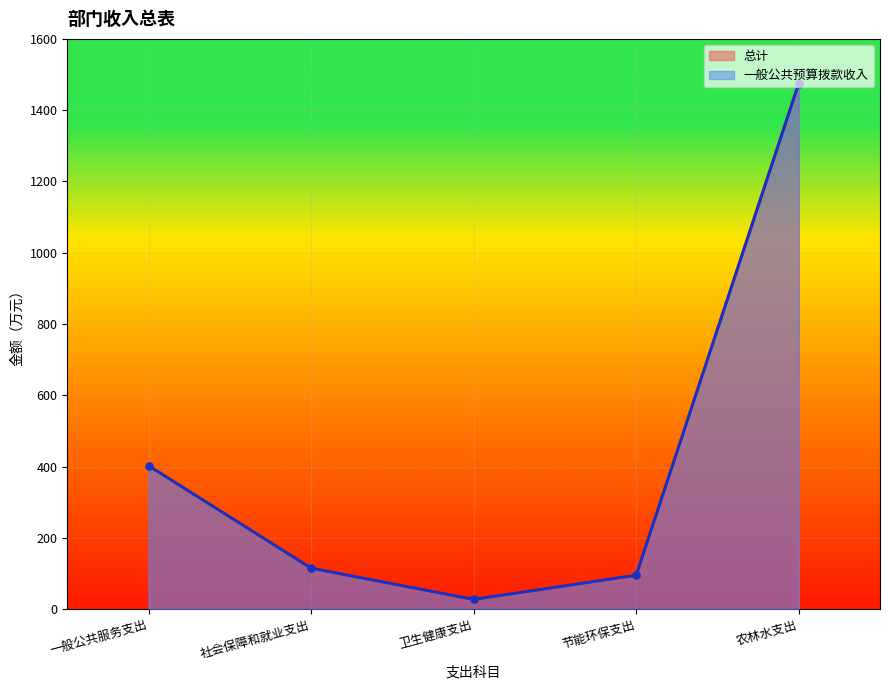

Where is 一般公共预算拨款收入 nearest to the value 750?

一般公共服务支出